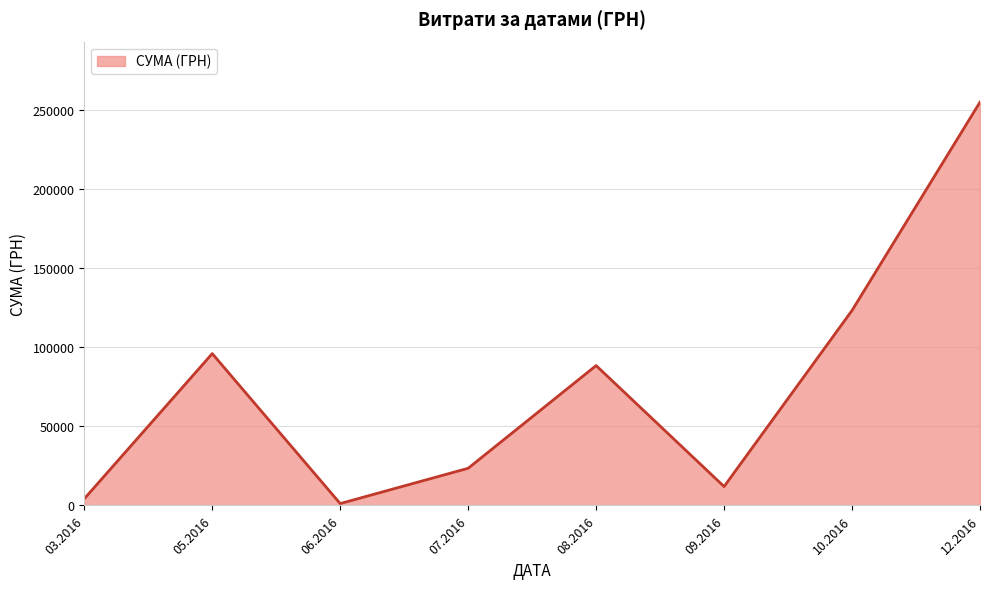

What is the maximum value shown in the chart?

255149.3